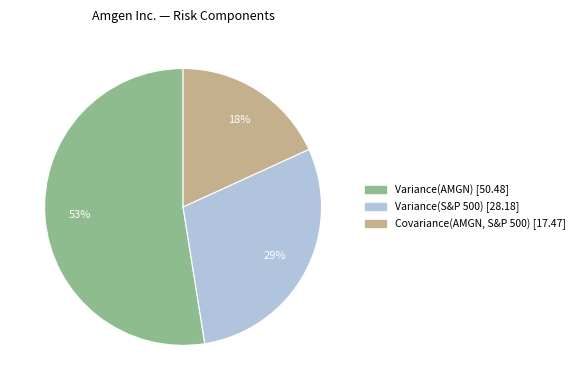

To the nearest percent, what is the average slice percentage?

33%